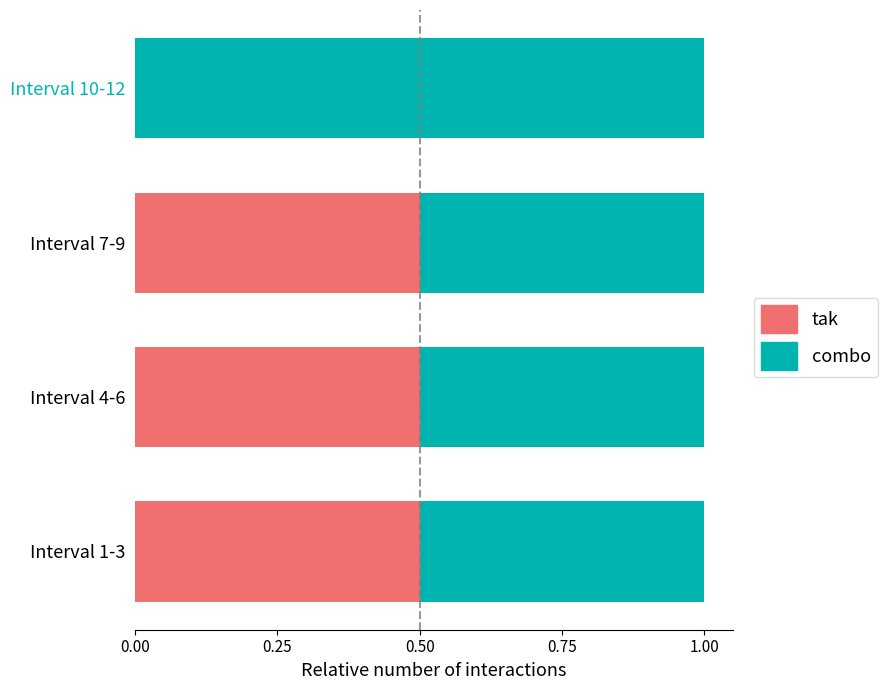

What is the sum of the tak values at Interval 10-12 and Interval 4-6?

0.5